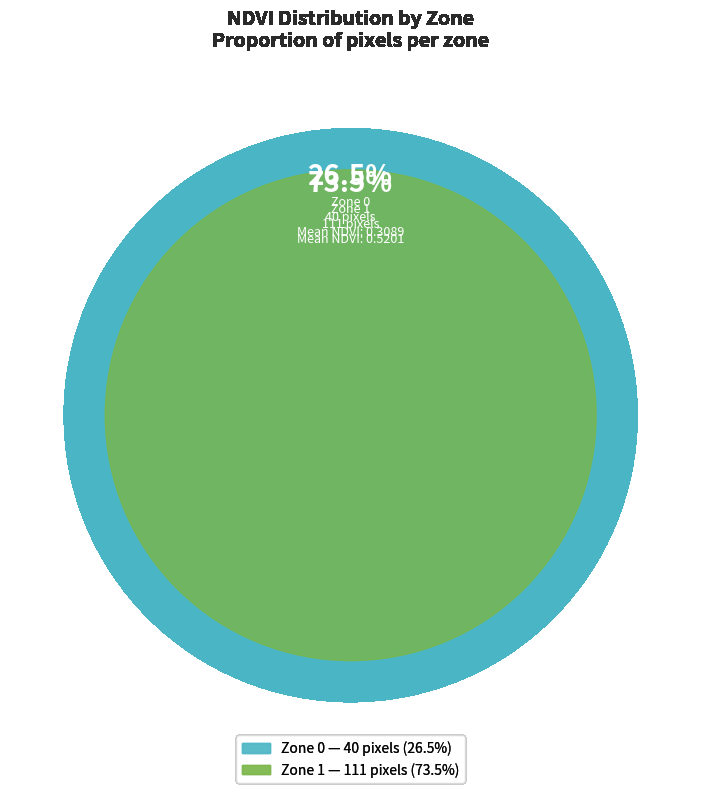

What percentage is the Zone 1 slice, to the nearest percent?

74%